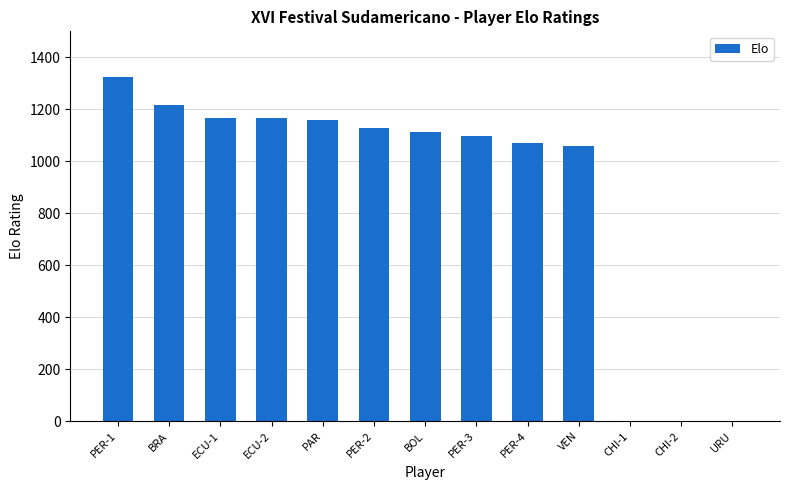

What is the change in value from PER-1 to PAR?

-166